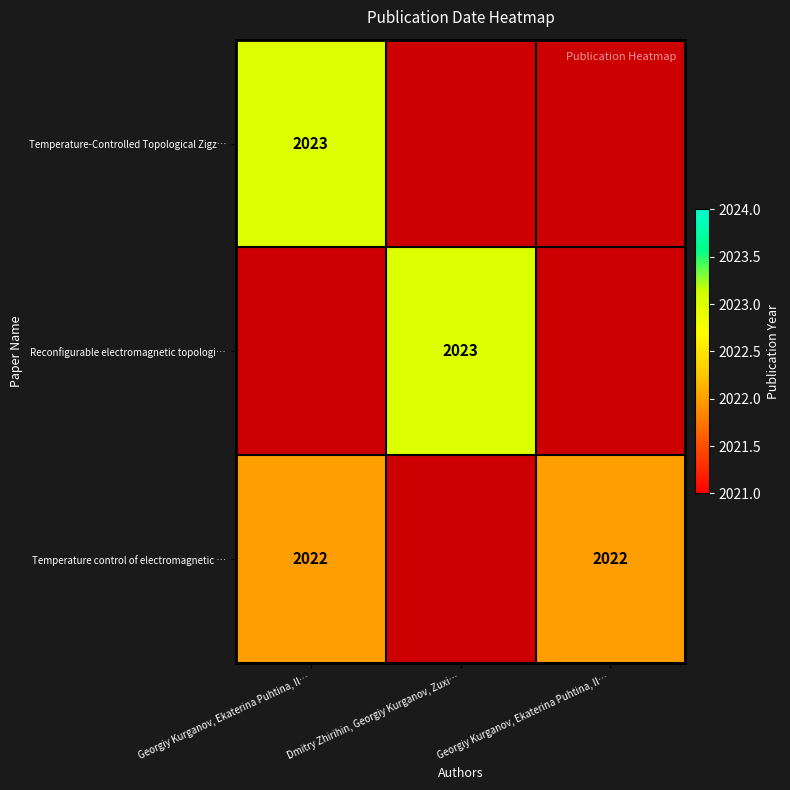

The value of Reconfigurable electromagnetic topologi… at Georgiy Kurganov, Ekaterina Puhtina, Il… is 0. True or false?

True